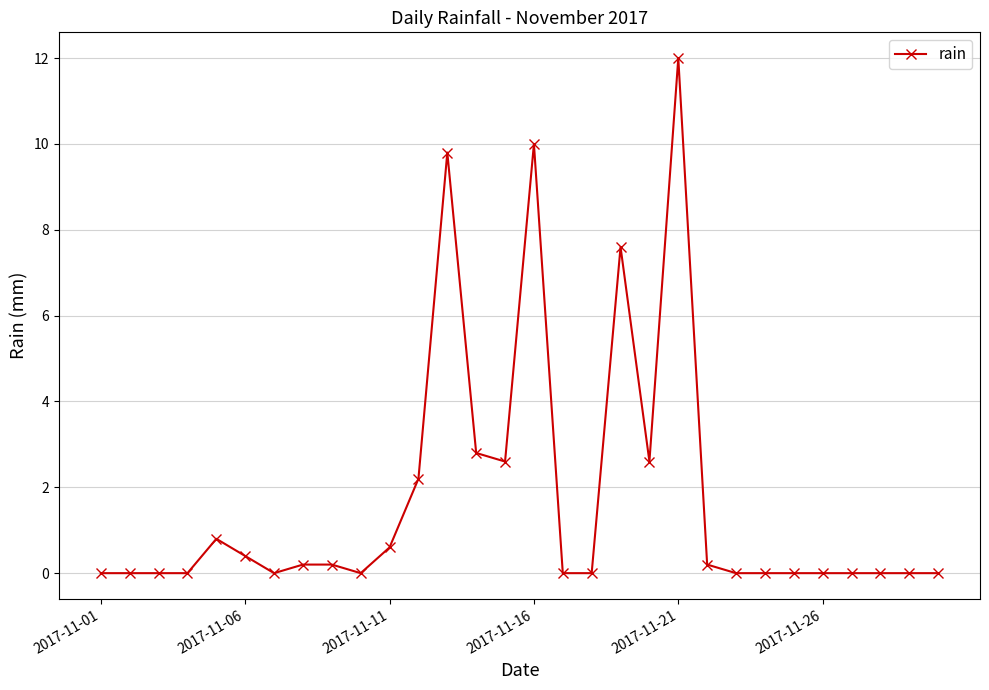

What is the difference between the maximum and minimum values?

12.0